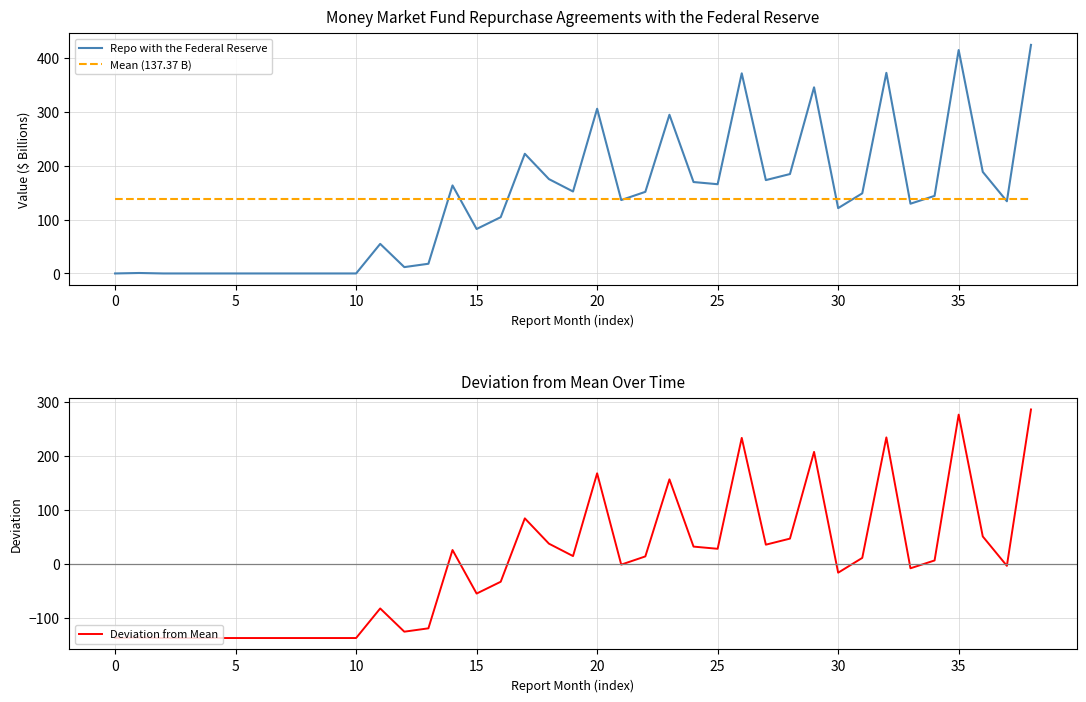

What is the minimum value for Mean (137.37 B)?

137.4